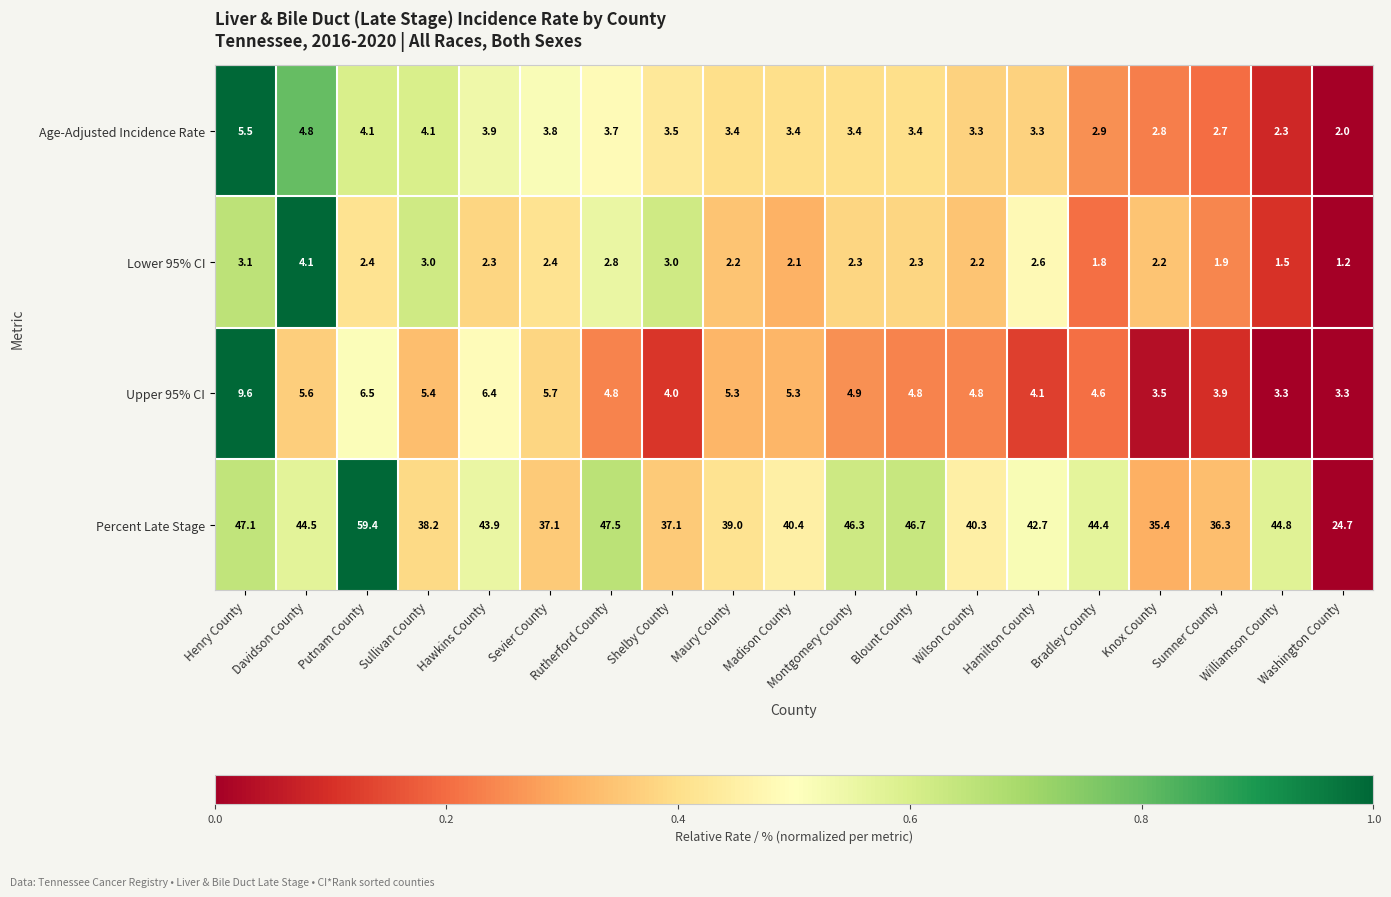

Rank the series by their maximum value, from highest to lowest.

Percent Late Stage, Upper 95% CI, Age-Adjusted Incidence Rate, Lower 95% CI